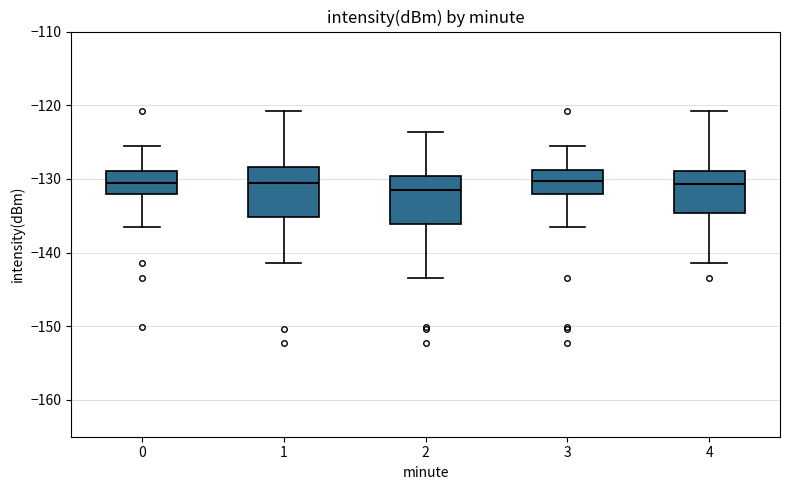

Where is the lower edge of the box at x = 4 on the y-axis? The values are not printed on the chart, so give them approximately, as read against the axis.

-135